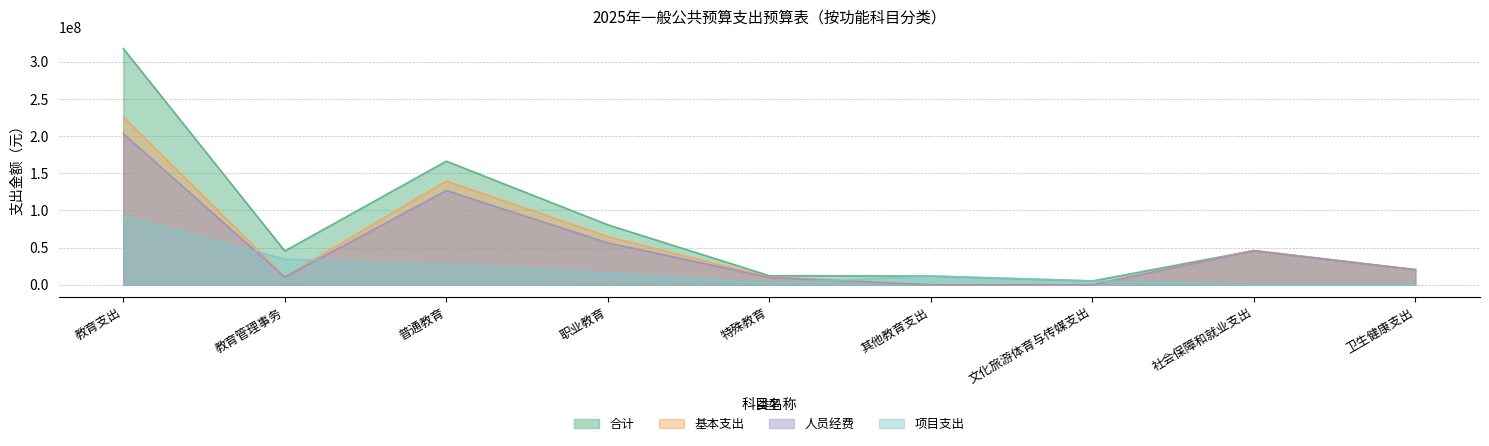

At which label does 项目支出 first exceed 11700000?

教育支出